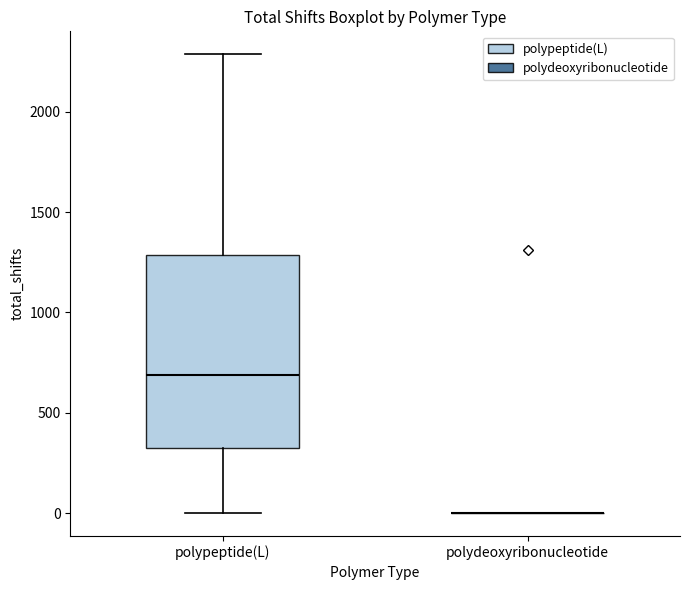

Where does the median line of the box for polypeptide(L) sit on the y-axis? The values are not printed on the chart, so give them approximately, as read against the axis.

700